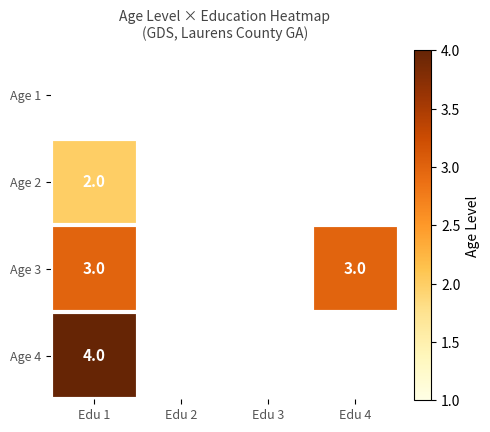

The value of Age 3 at Edu 1 is 3. True or false?

True